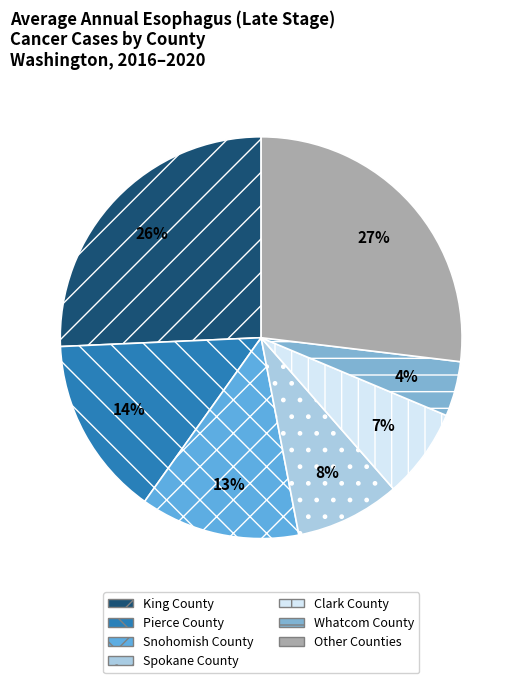

What is the smallest slice in the pie chart?

Whatcom County